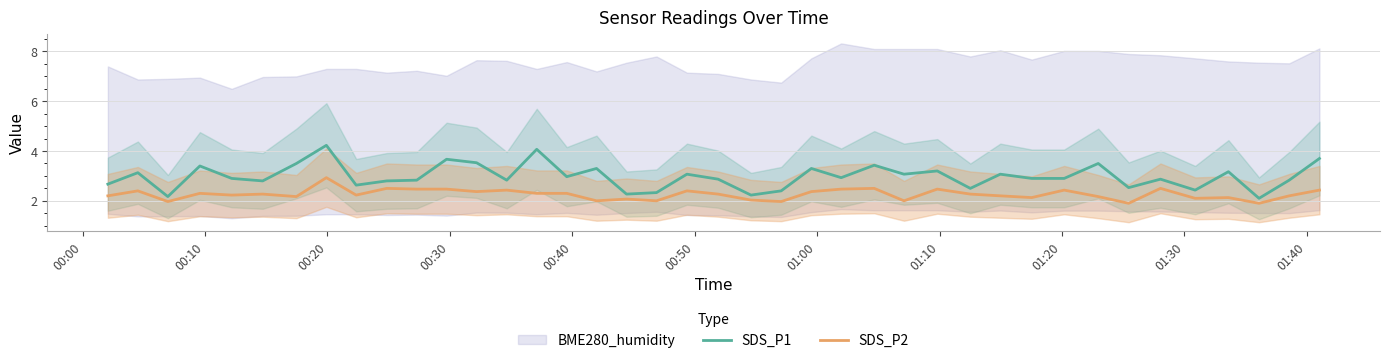

What is the maximum value for SDS_P1?

4.2